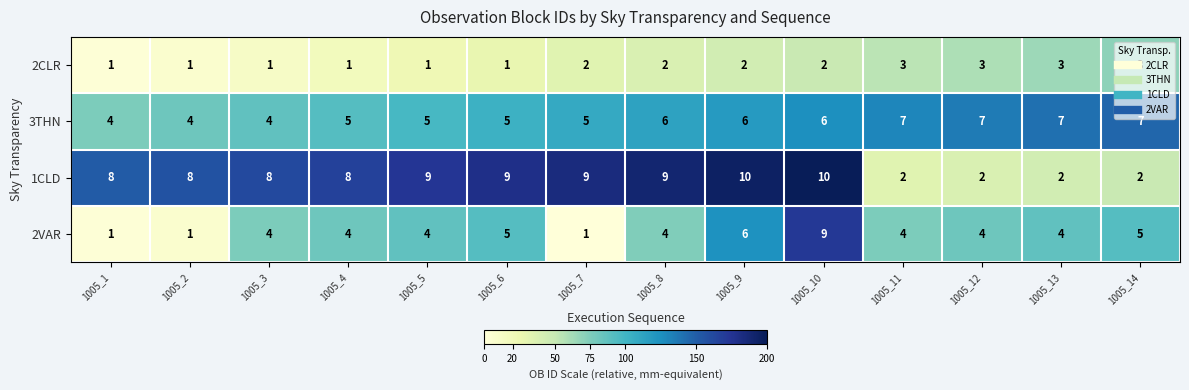

True or false: 2VAR has a value of 3 at 1005_9.

False